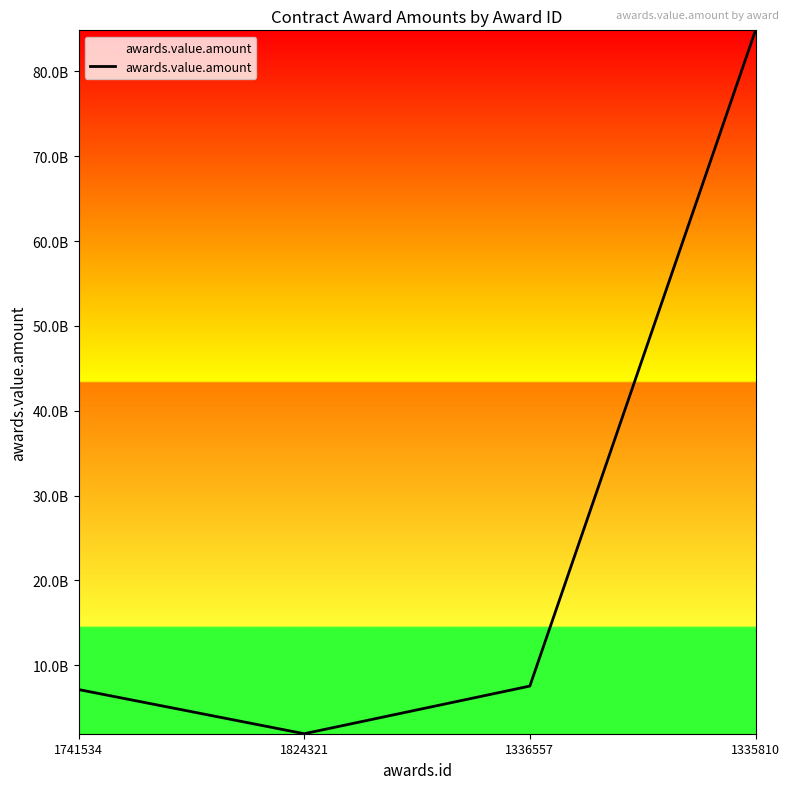

What position from the right is 1741534?

4